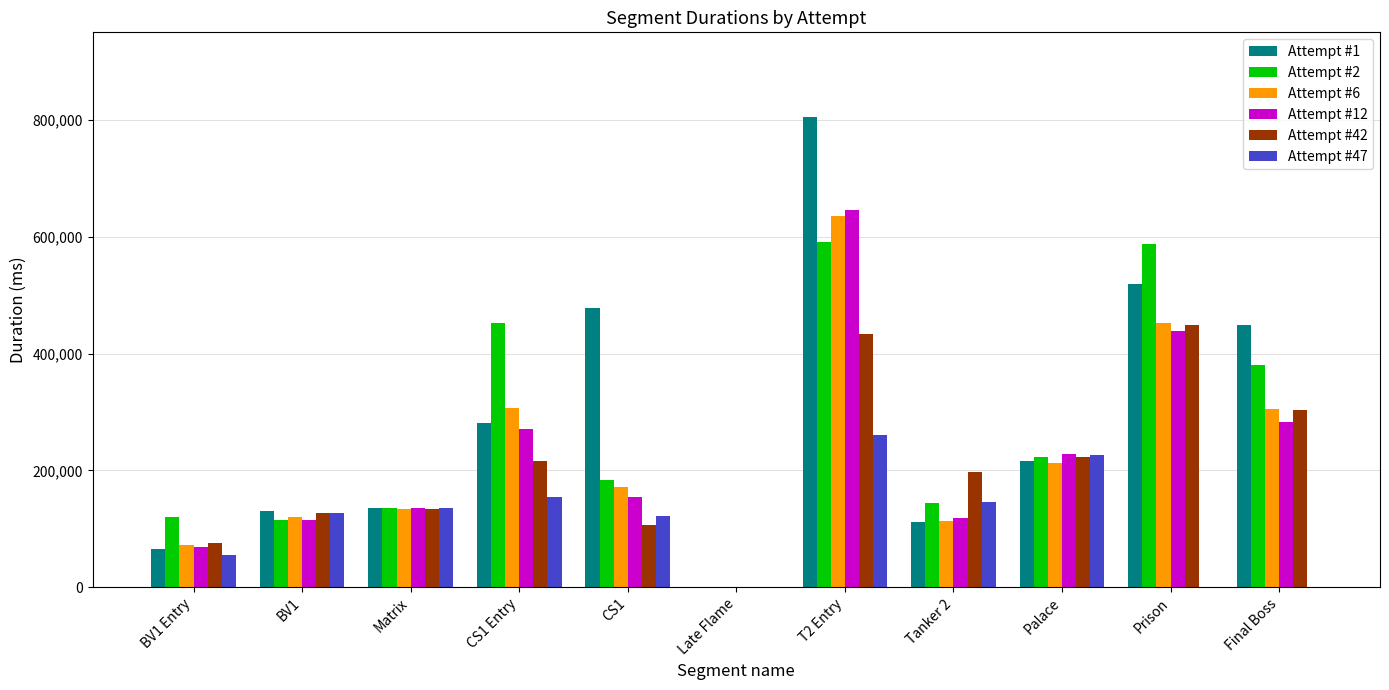

Is it true that Attempt #47 equals 185660 at Matrix?

False